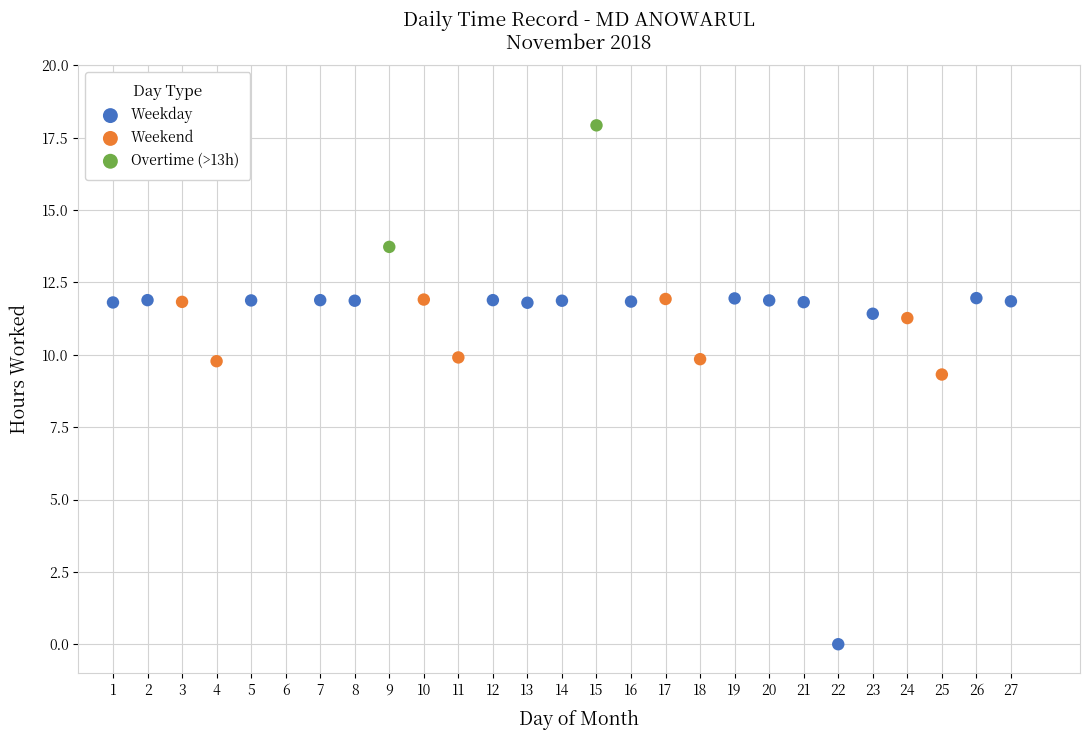

What are all the series names shown in the legend?

Weekday, Weekend, Overtime (>13h)